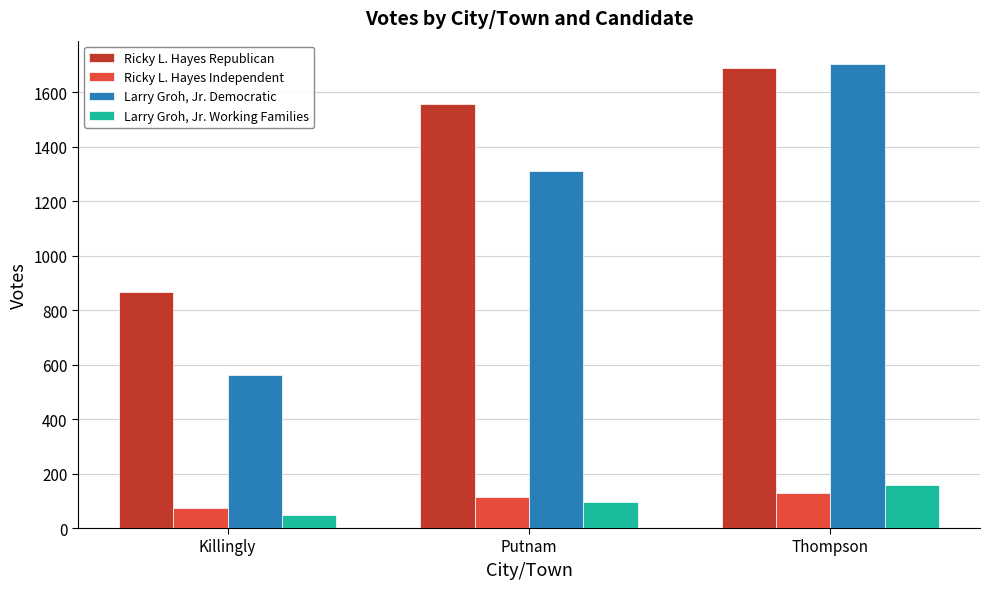

What is the minimum value shown in the chart?

47